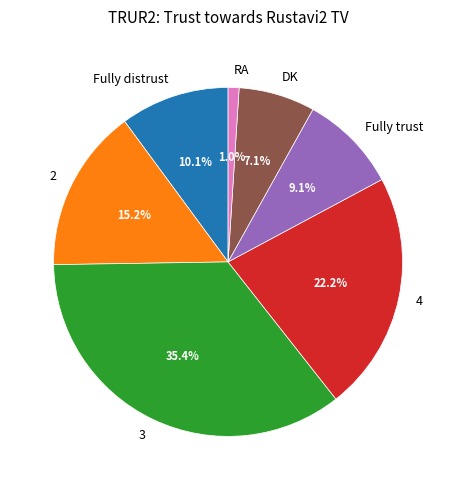

What is the ratio of the value at 2 to the value at 4?

0.7